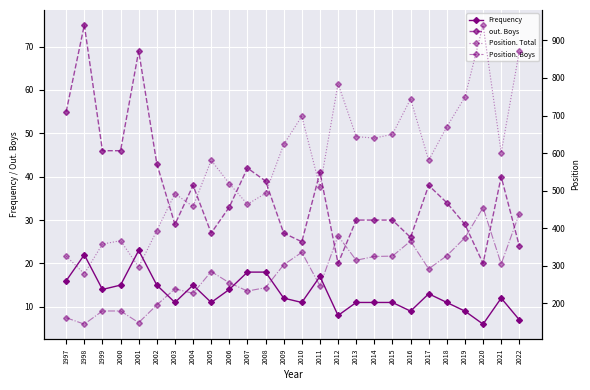

How many interior local valleys does the Position. Total series have?

8